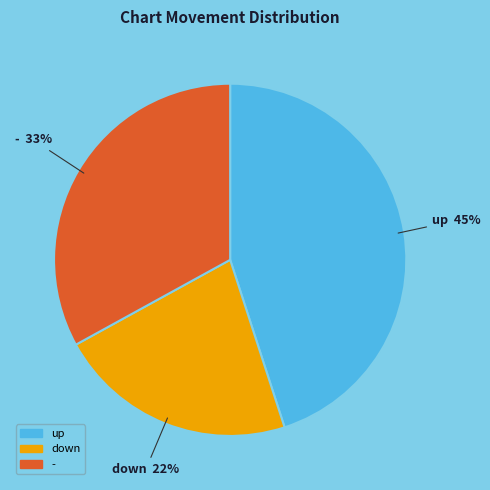

Which slice is the largest?

up